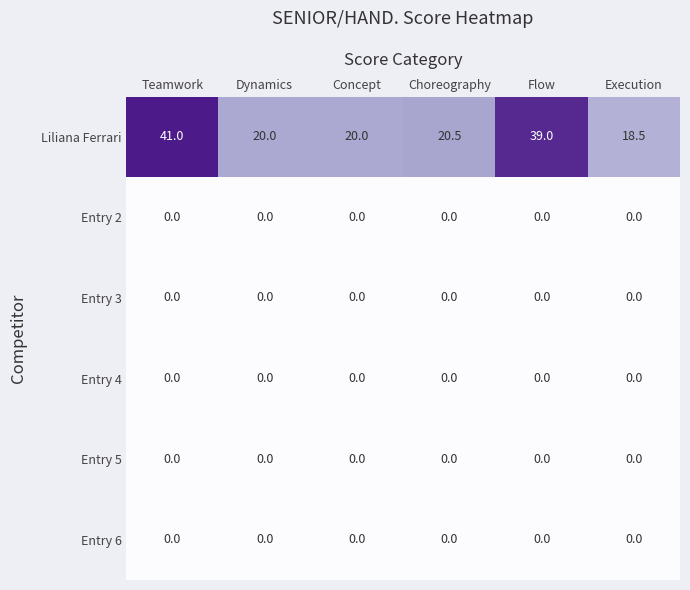

At how many categories does at least one series exceed 14?

6